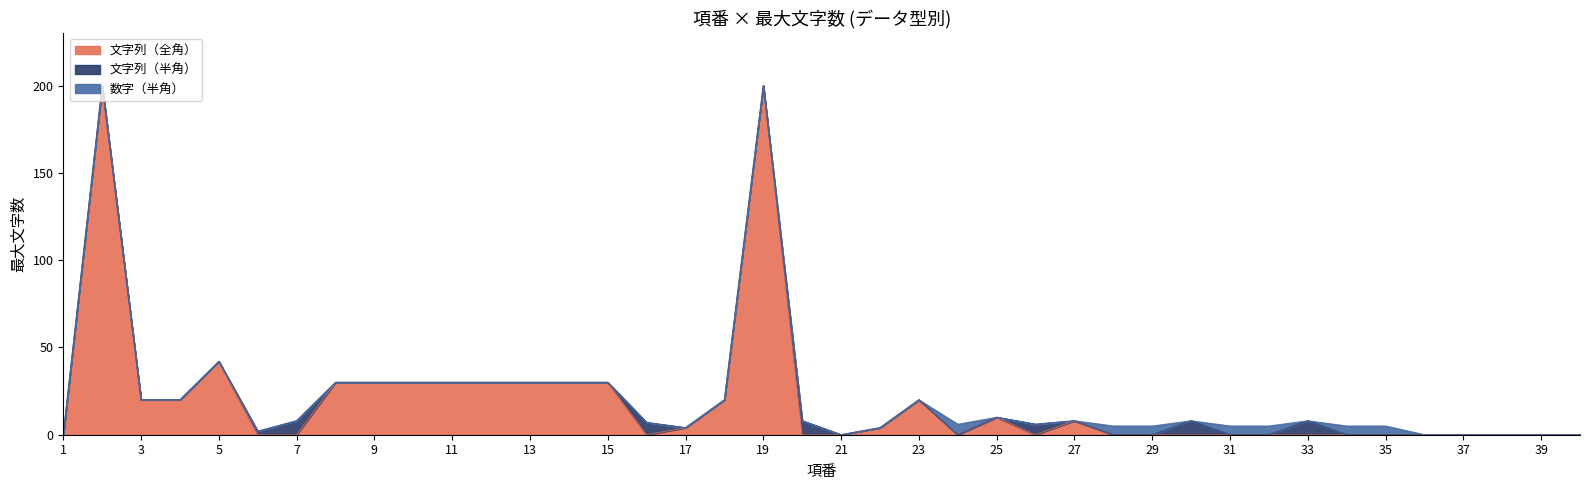

Count the 数字（半角） values in the range 0 to 1.

33